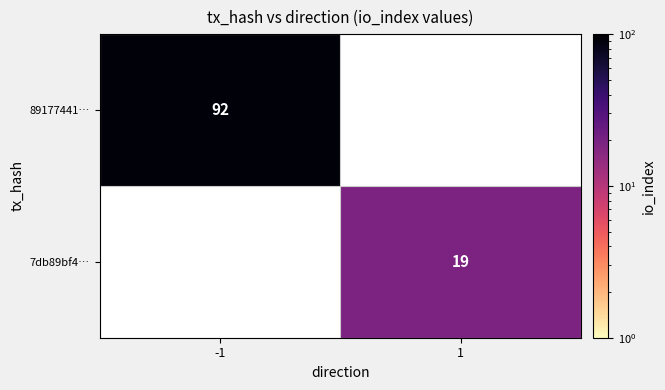

The value of 89177441… at -1 is 92. True or false?

True